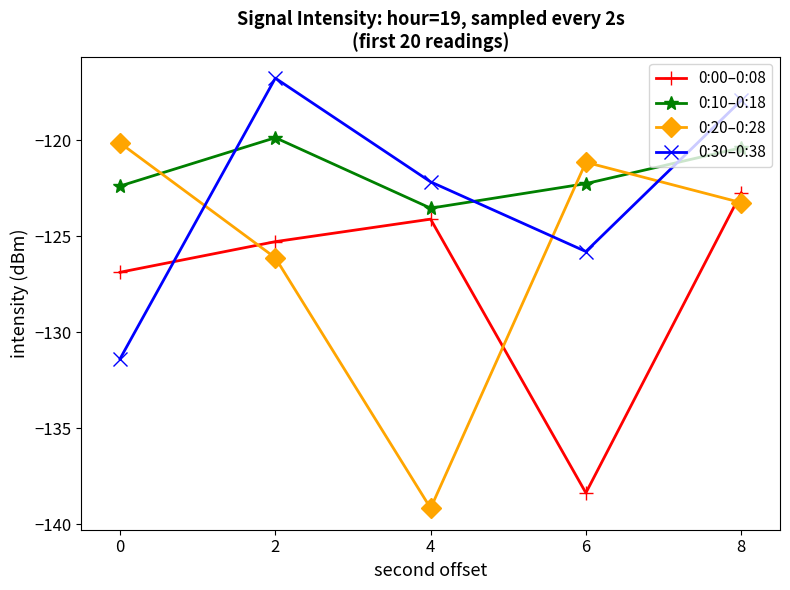

In 0:20–0:28, how many points are higher than both neighbors (excluding endpoints)?

1